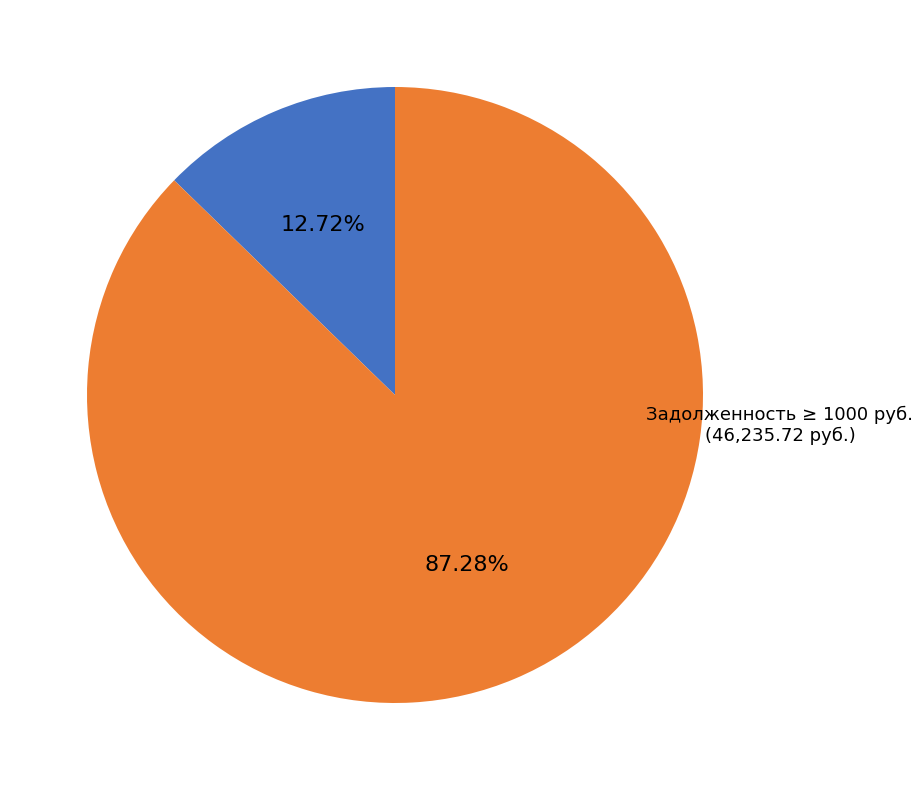

Is there a majority slice in this chart?

Yes